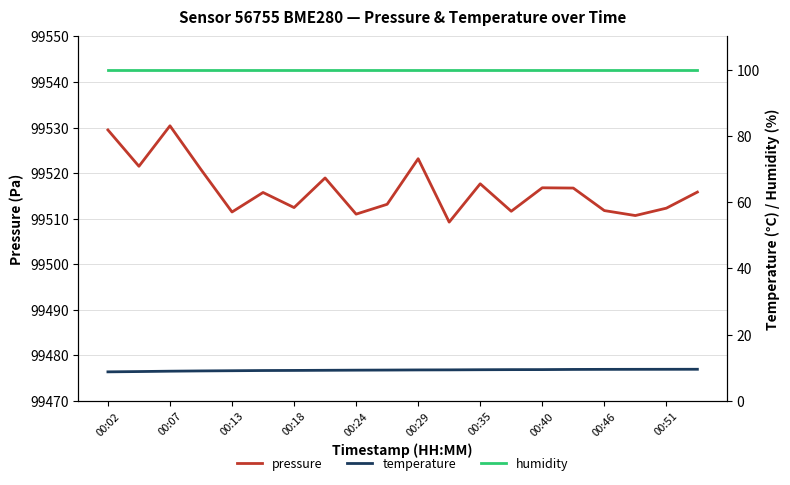

True or false: temperature and pressure cross at least once.

False